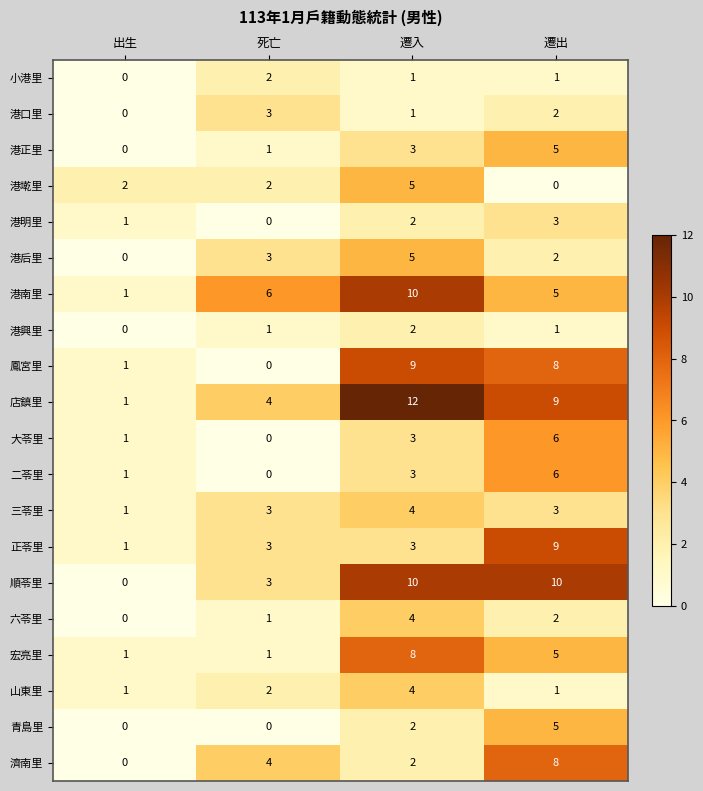

What is the difference between the maximum and minimum values in the 港南里 series?

9